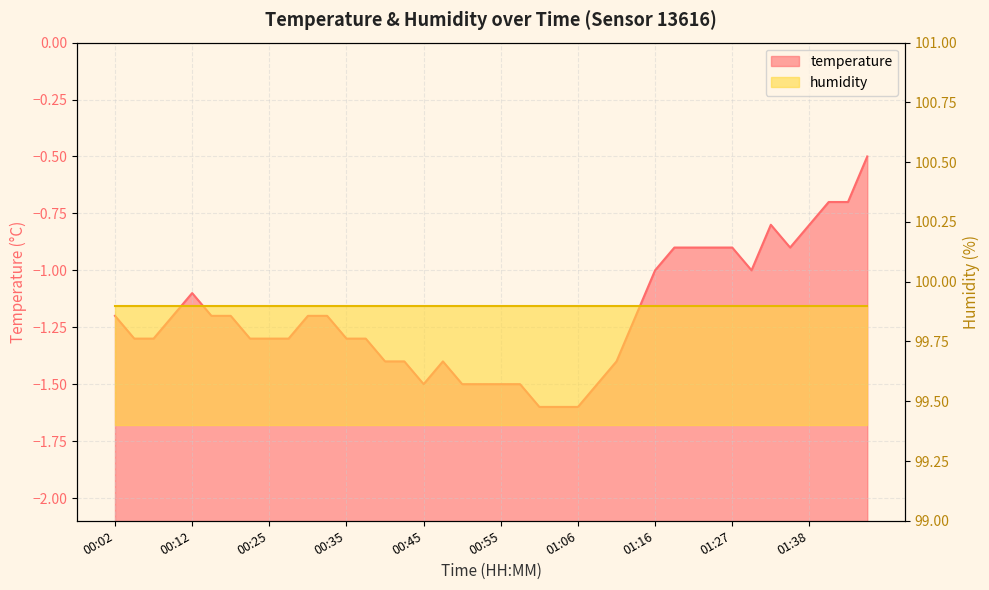

Where is the data nearest to the value -1?

01:16